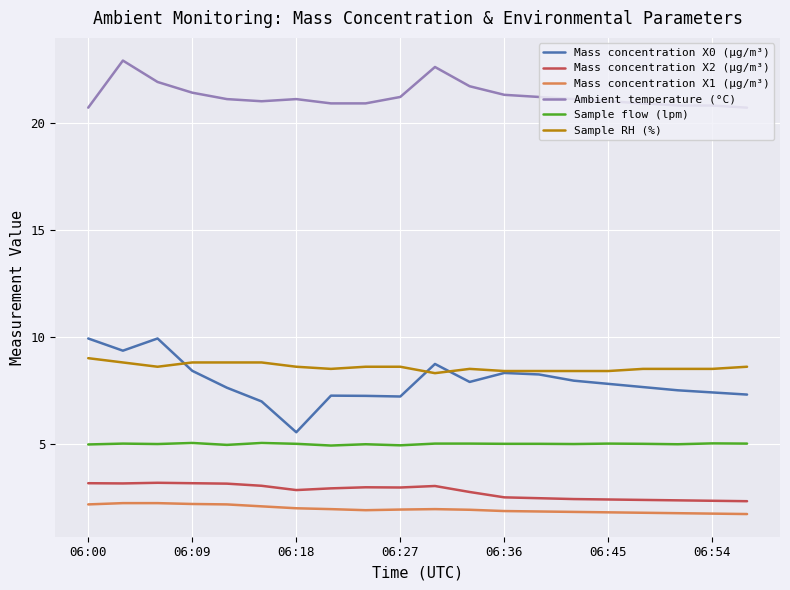

What are all the series names shown in the legend?

Mass concentration X0 (μg/m³), Mass concentration X2 (μg/m³), Mass concentration X1 (μg/m³), Ambient temperature (°C), Sample flow (lpm), Sample RH (%)